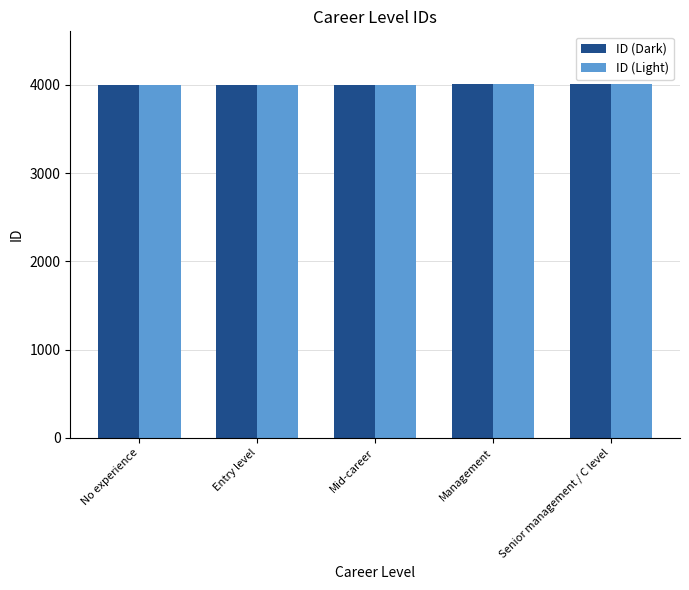

What is the minimum value shown in the chart?

4001